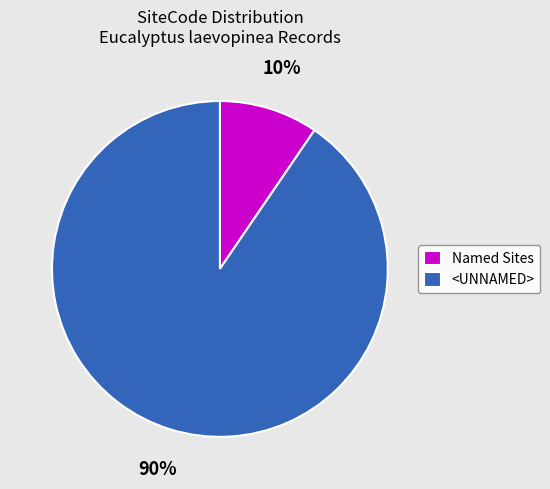

To the nearest percent, what is the combined percentage of Named Sites and <UNNAMED>?

100%